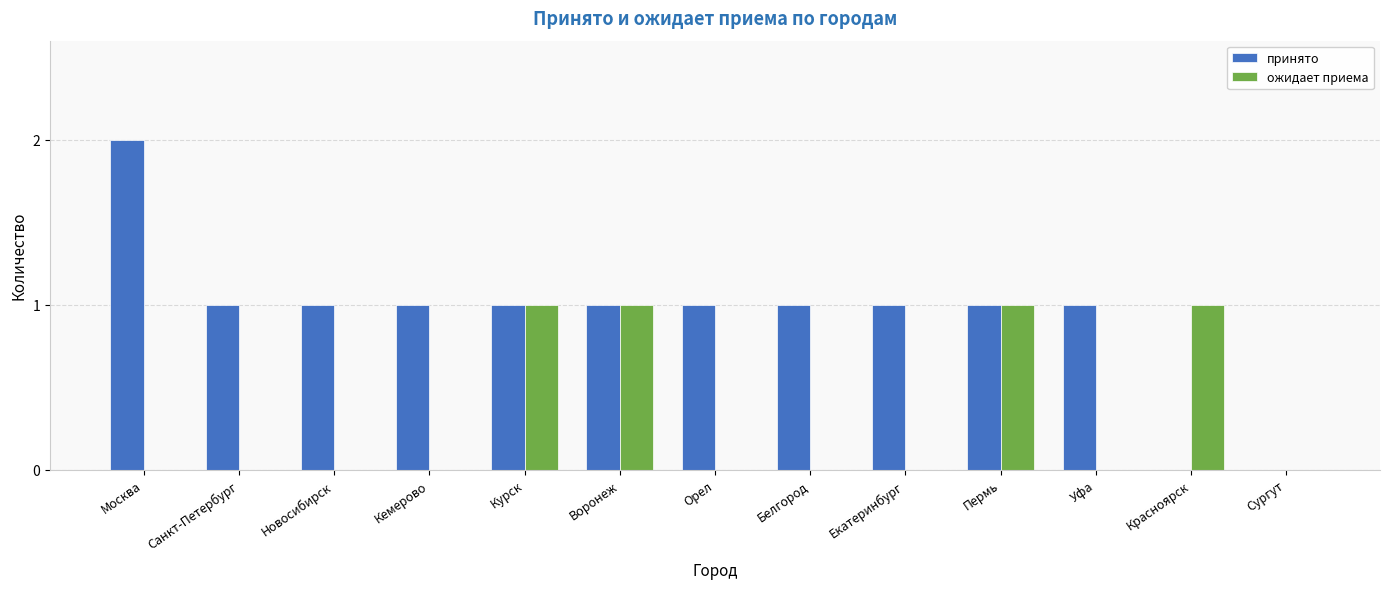

How many categories are shown in the chart?

13